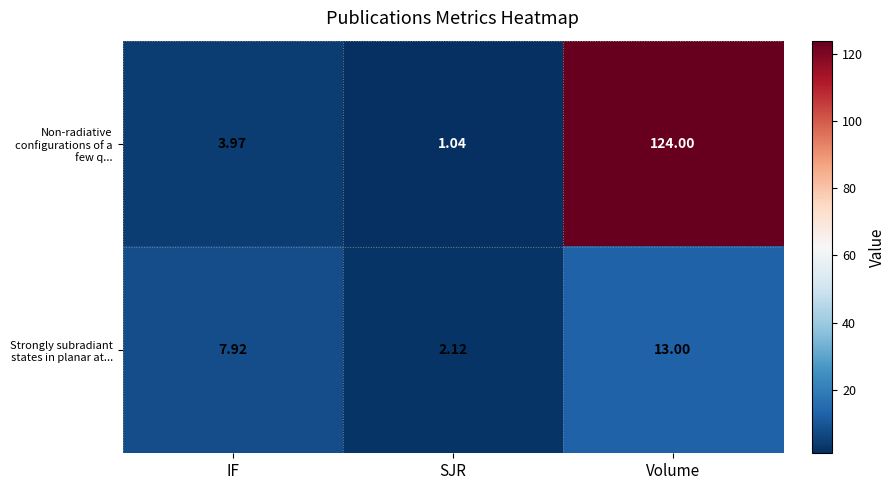

Which series changed the most between IF and Volume?

Non-radiative configurations of a few q...